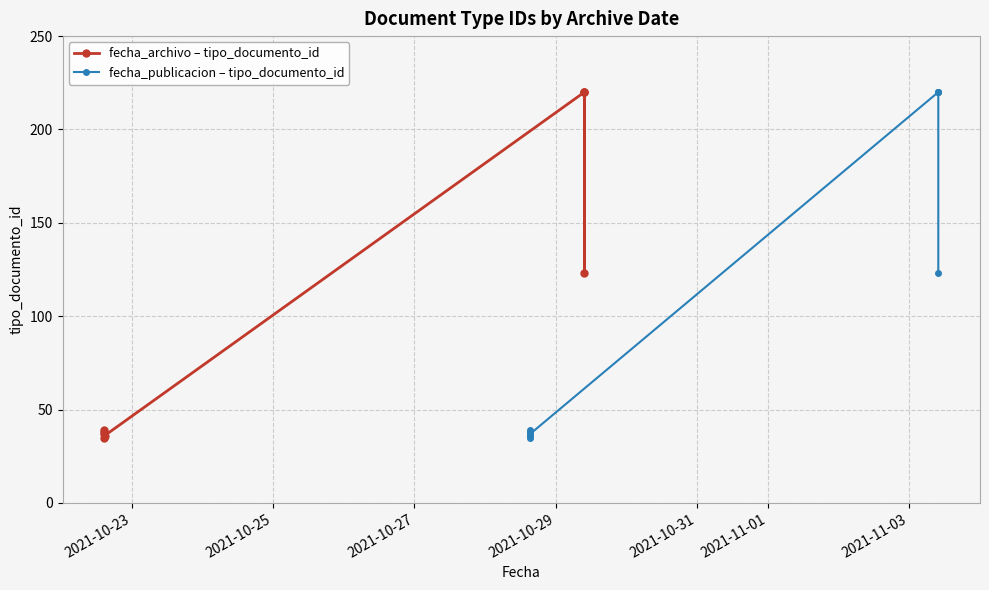

Reading right to left, list all the values displayed in this chart.

fecha_archivo – tipo_documento_id: 220	220	123	220	36	37	39	38	35
fecha_publicacion – tipo_documento_id: 123	220	220	220	37	39	36	38	35